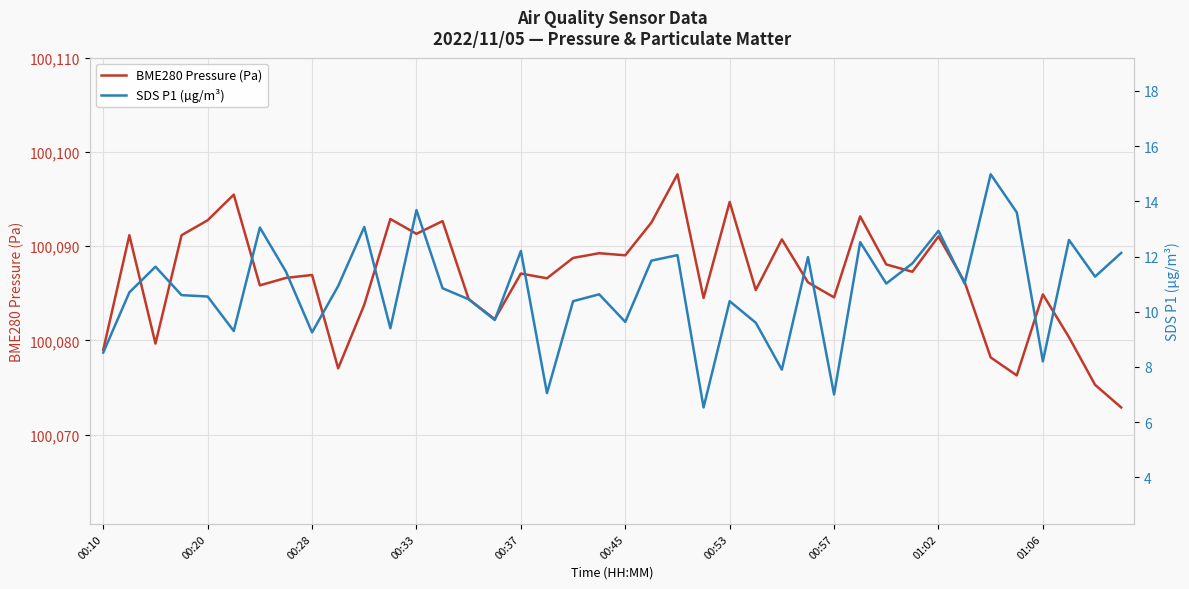

What are all the series names shown in the legend?

BME280 Pressure (Pa), SDS P1 (µg/m³)